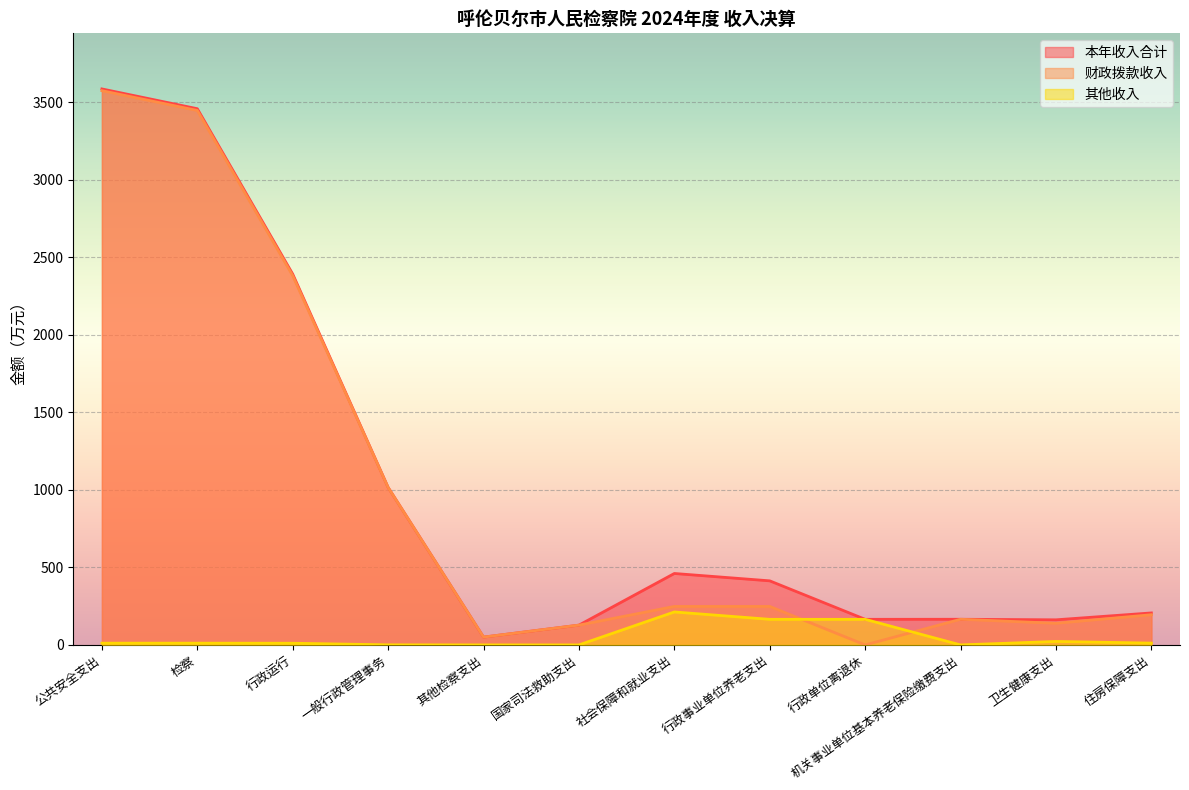

Reading right to left, what are all the values shown in this chart?

本年收入合计: 206.3	161.9	165.5	165.1	413.3	460.8	127.7	50.4	1016.2	2392.4	3459.0	3586.6
财政拨款收入: 194.7	139.5	165.5	0.0	248.2	248.2	127.7	50.4	1015.7	2381.5	3447.7	3575.3
其他收入: 11.6	22.4	0.0	165.1	165.1	212.6	0.0	0.0	0.5	10.8	11.3	11.3